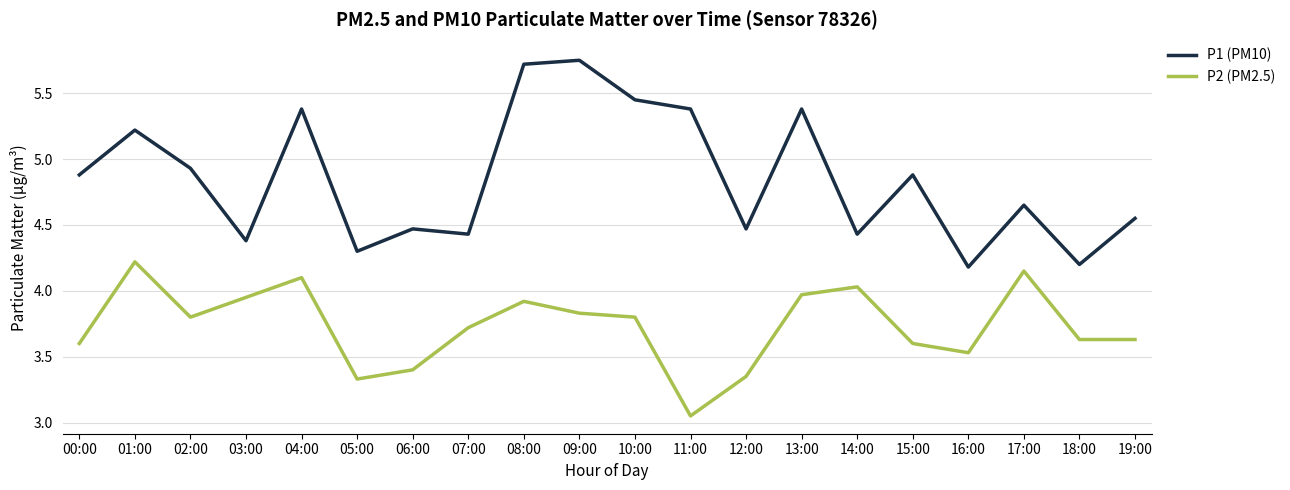

Rank the series at 17:00 from highest to lowest value.

P1 (PM10), P2 (PM2.5)